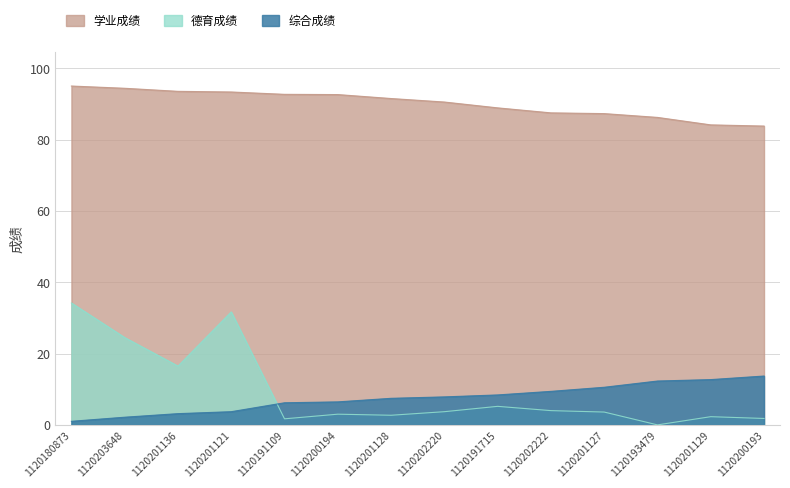

What is the total value across all series at 1120200193?

99.3